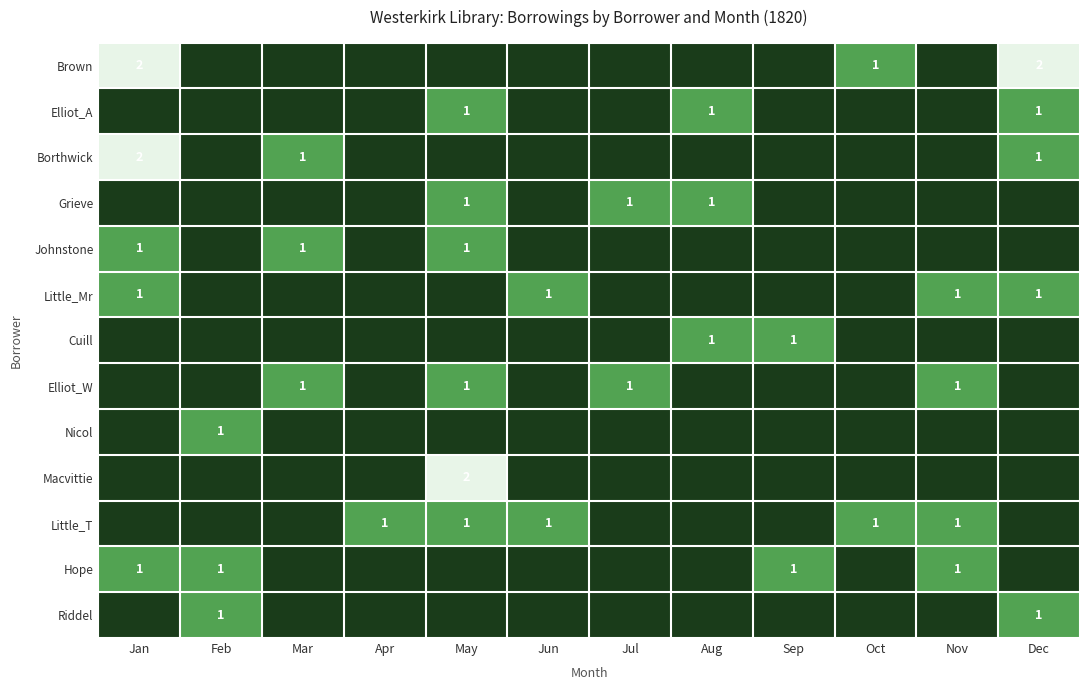

True or false: Elliot_W has a value of 2 at Mar.

False